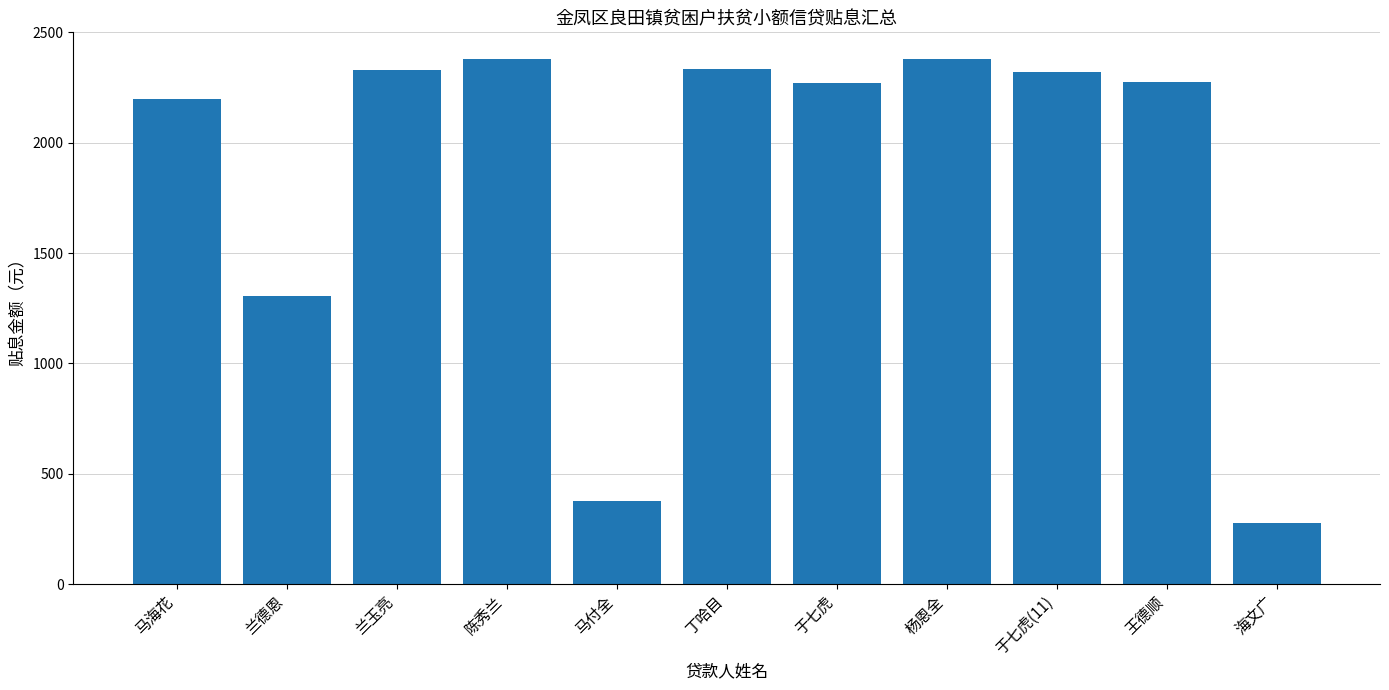

True or false: the data shows 3806.5 at 陈秀兰.

False